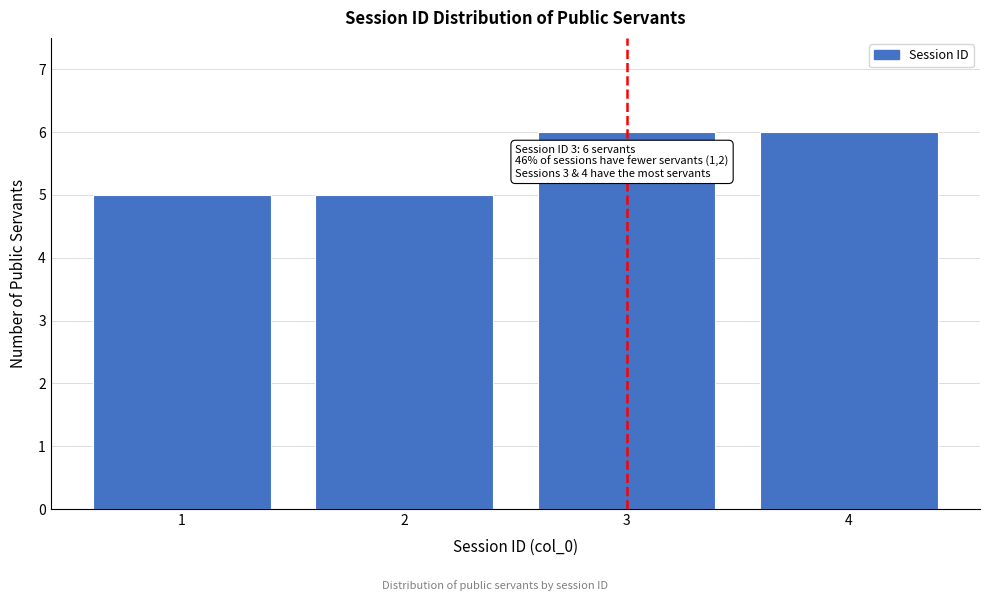

Reading left to right, transcribe all the data shown in this chart.

1=5	2=5	3=6	4=6